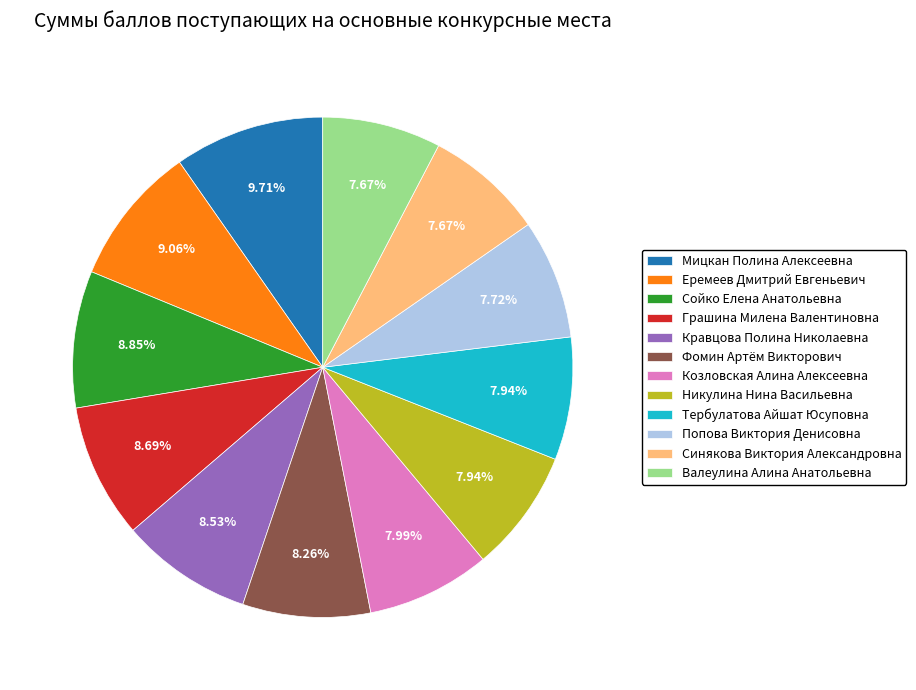

To the nearest percent, what is the difference between the largest and smallest slice percentages?

2%